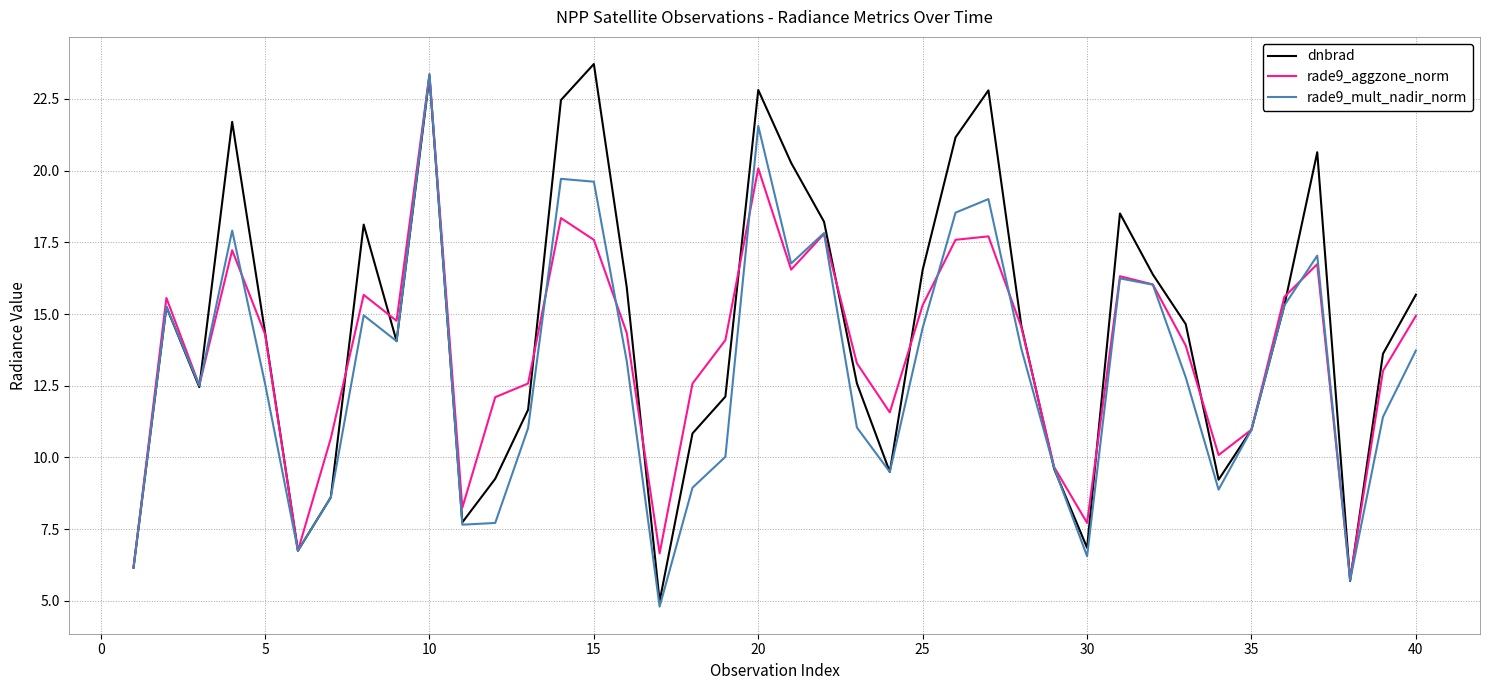

How many interior local valleys does the rade9_mult_nadir_norm series have?

10